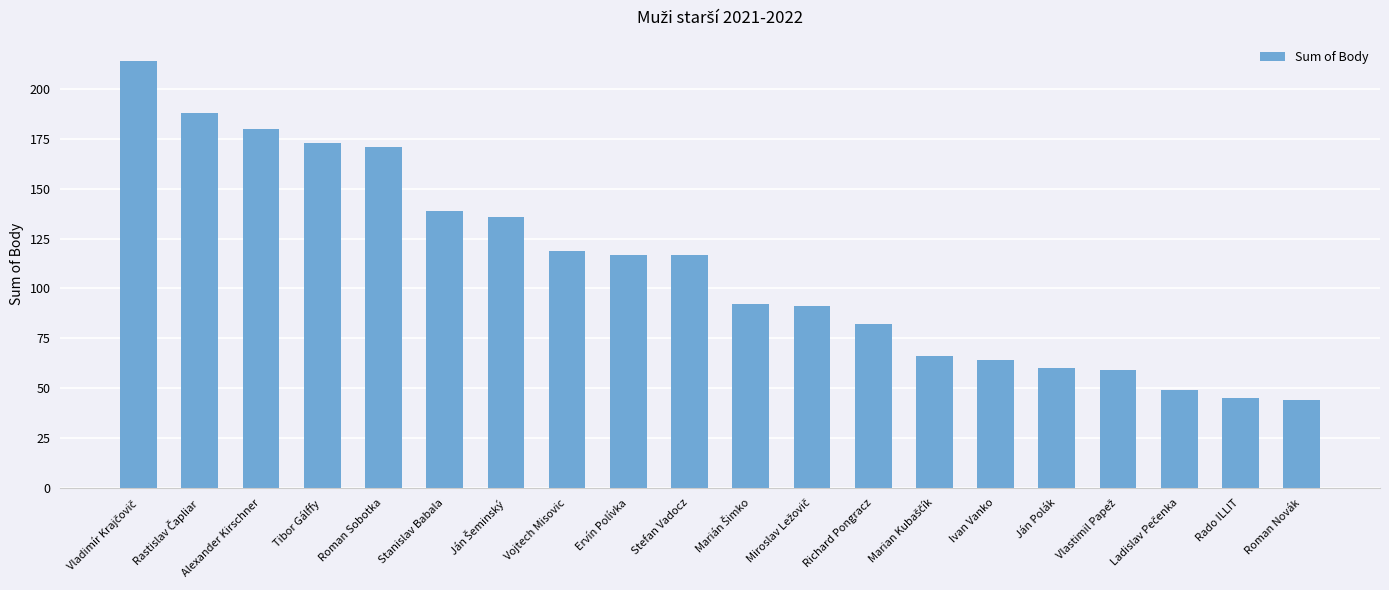

What is the smallest value displayed?

44